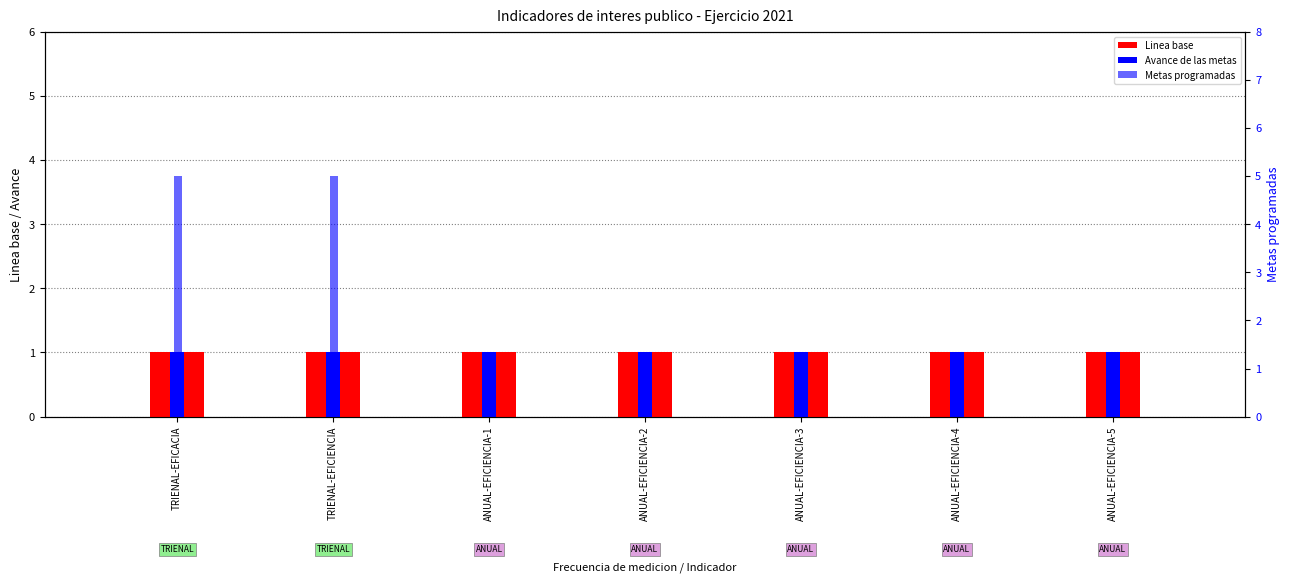

What is the label of the 6th bar from the left?

ANUAL-EFICIENCIA-4